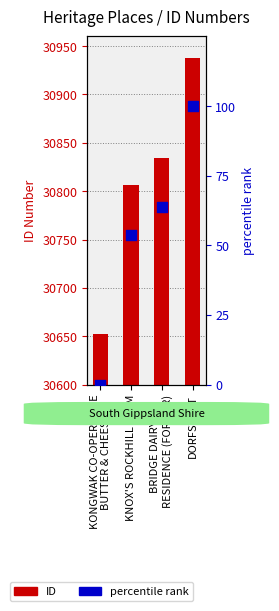

Which series has the widest spread of Y values?

ID